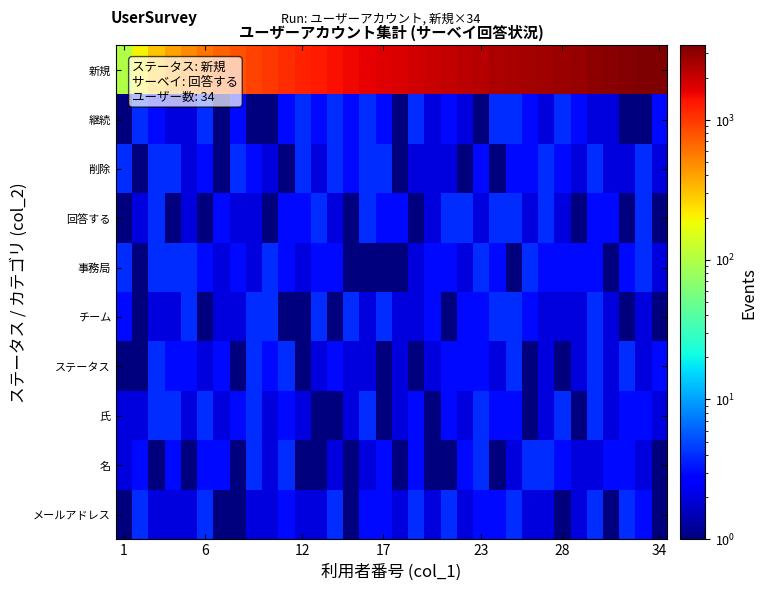

How many series are shown in this chart?

10